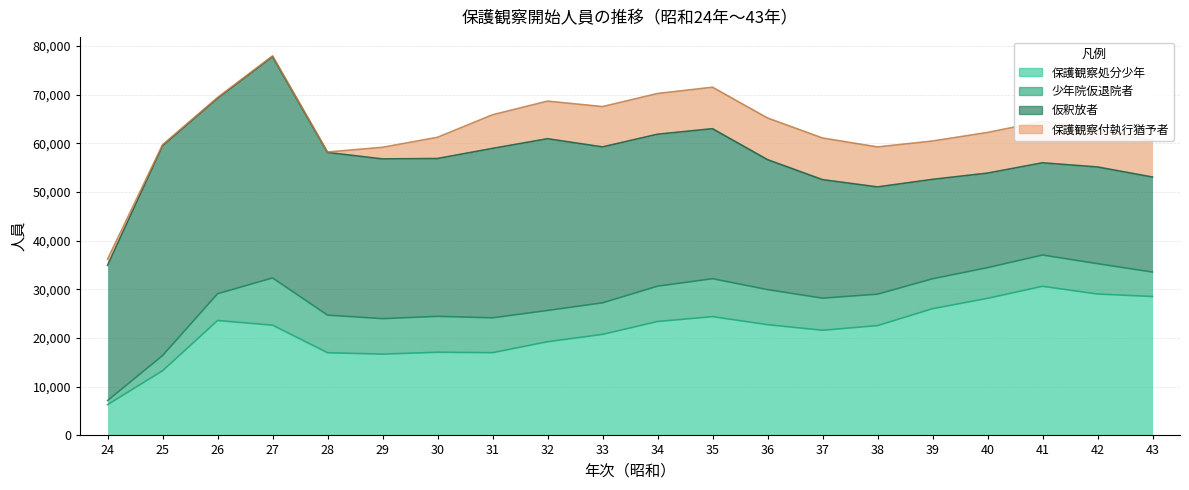

What is the difference between the second highest and minimum values in the 保護観察処分少年 series?

22738